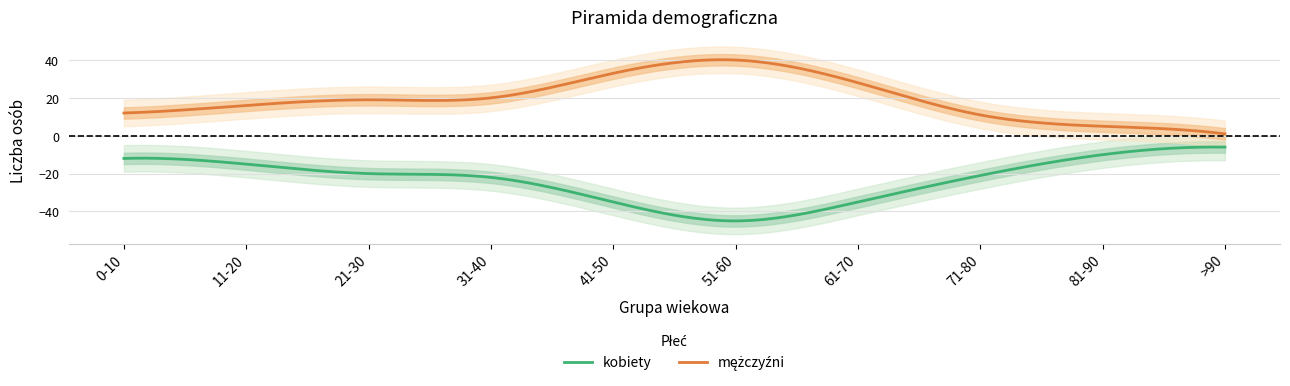

What are all the series names shown in the legend?

kobiety, mężczyźni